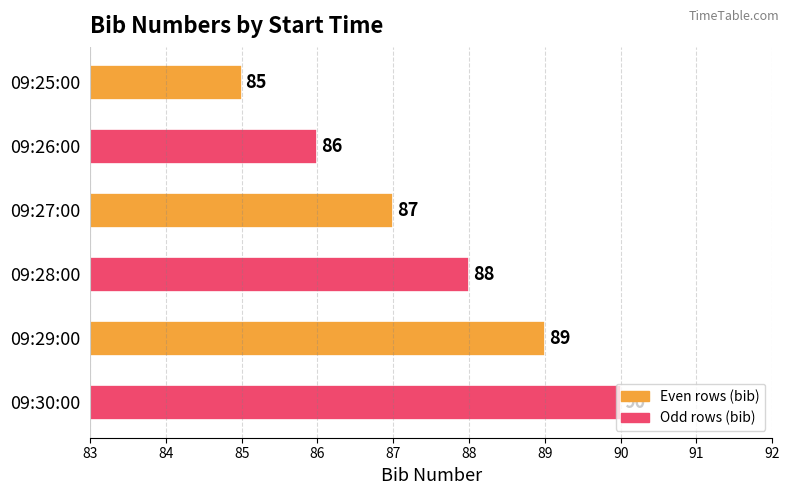

What is the difference between the maximum and minimum values?

5